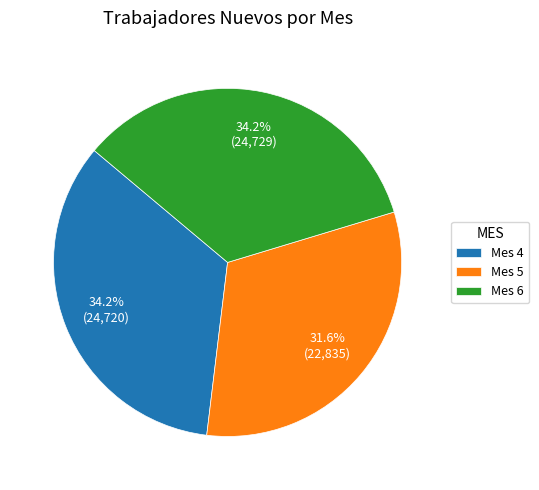

Is there a majority slice in this chart?

No